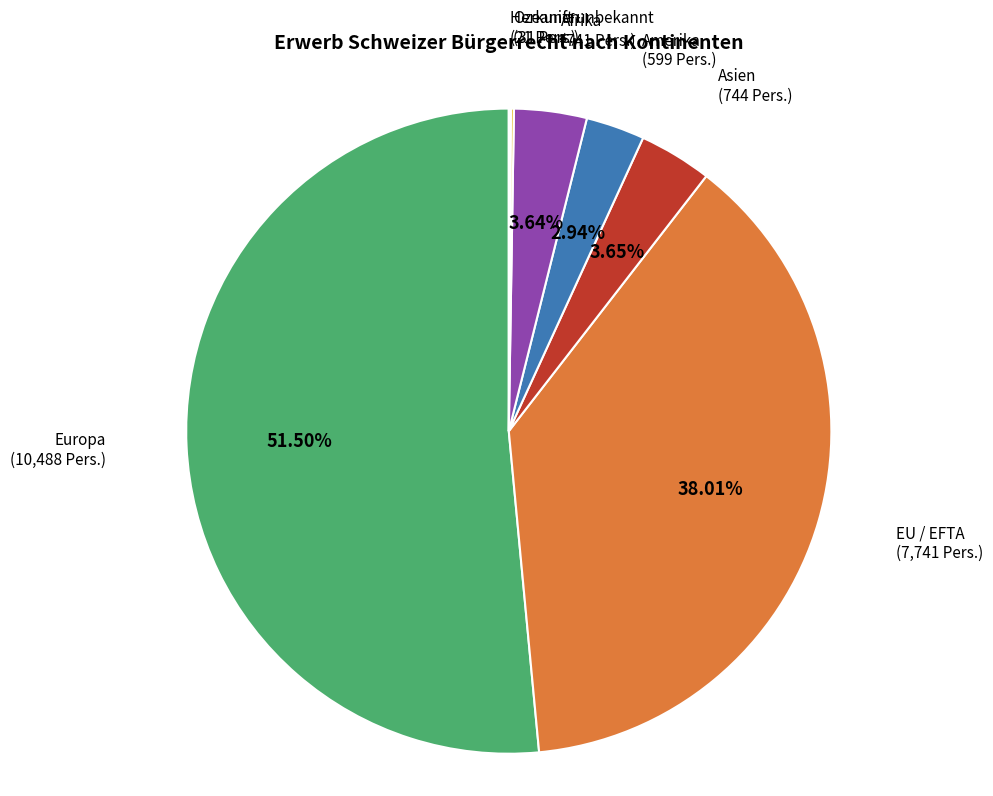

Which category has the biggest portion of the pie?

Europa